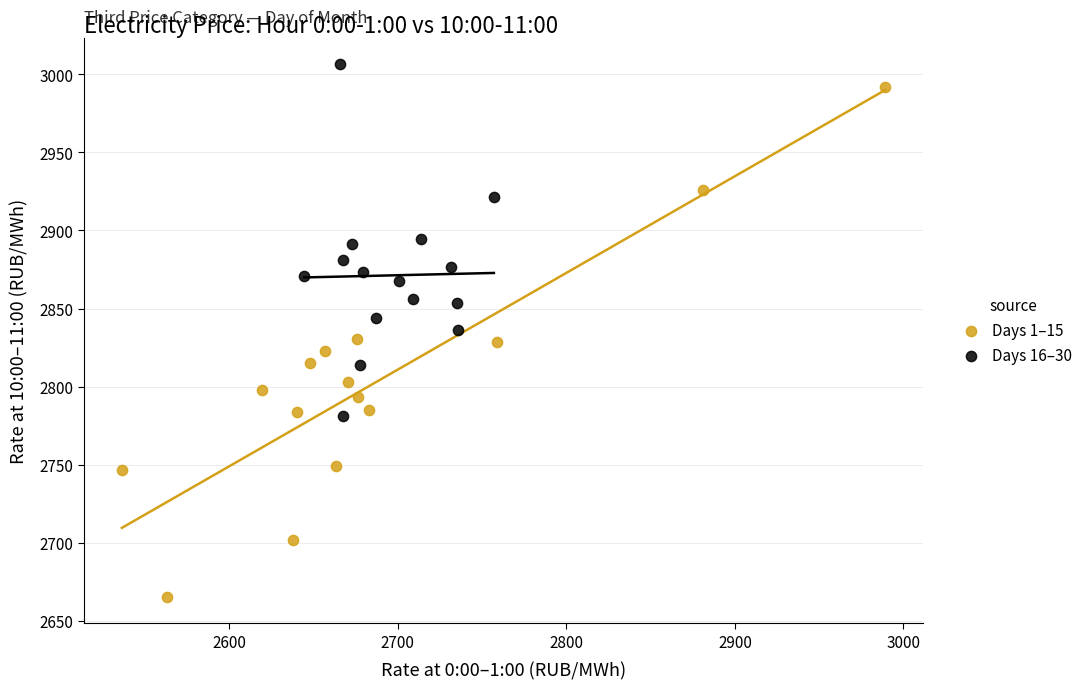

Which series contains the lowest Y value?

Days 1–15